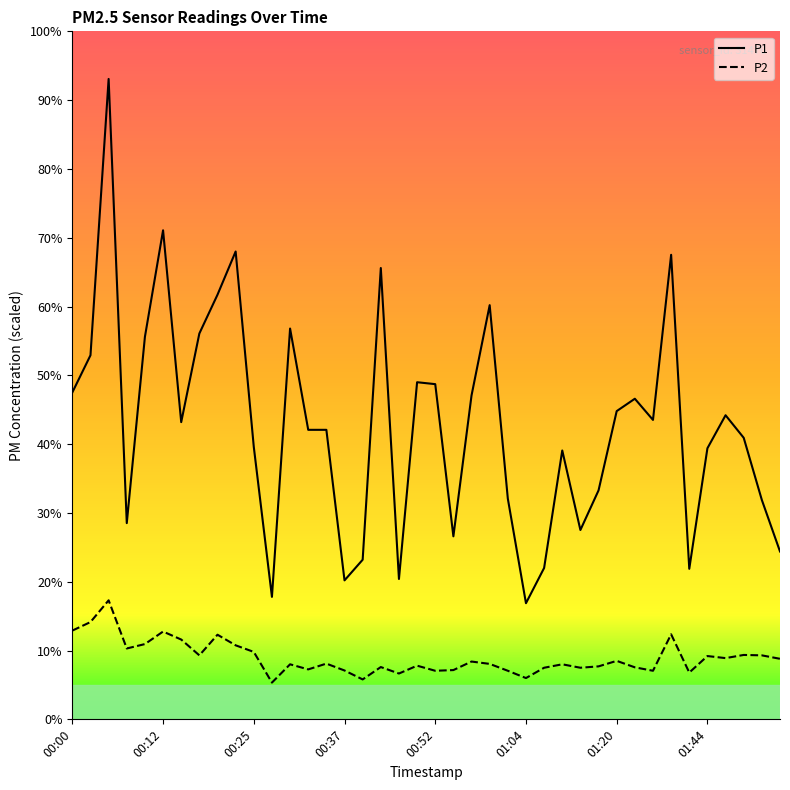

List the series in order of their peak value, lowest first.

P2, P1